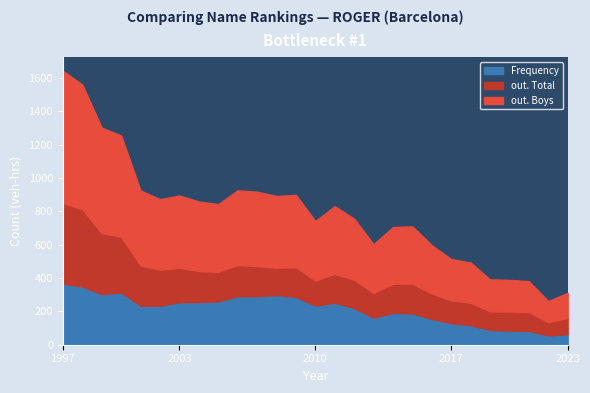

What are all the series names shown in the legend?

Frequency, out. Total, out. Boys